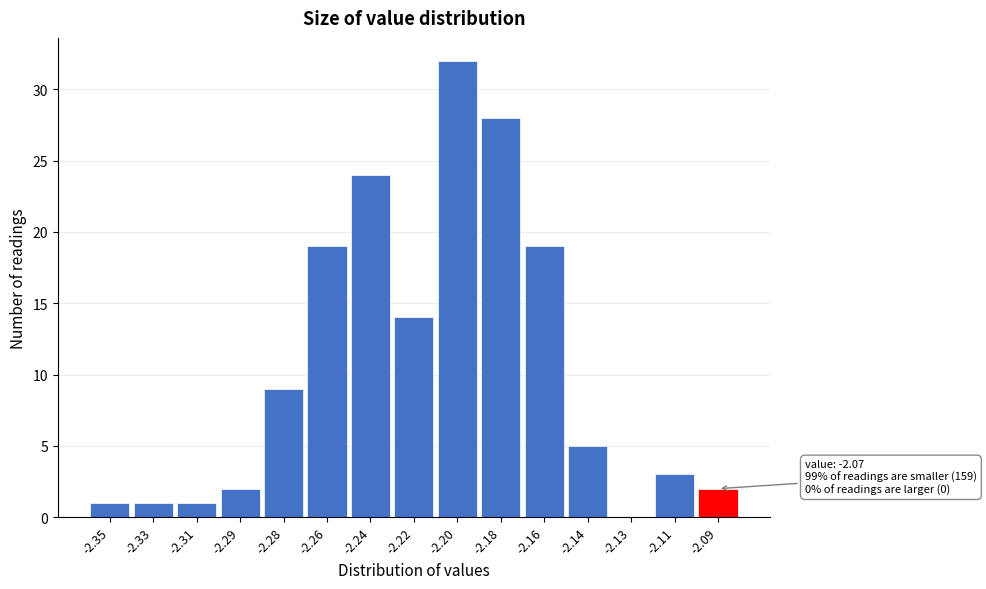

Reading left to right, extract all data points from this chart.

-2.35=1	-2.33=1	-2.31=1	-2.29=2	-2.28=9	-2.26=19	-2.24=24	-2.22=14	-2.20=32	-2.18=28	-2.16=19	-2.14=5	-2.13=0	-2.11=3	-2.09=2